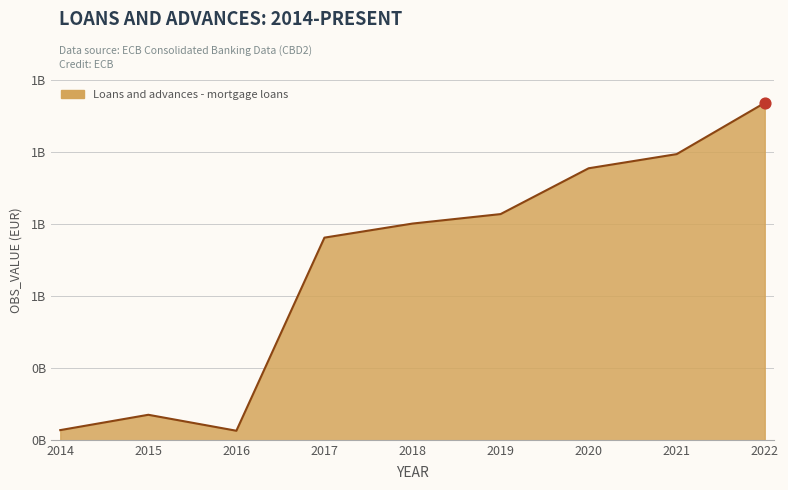

Between 2021 and 2015, which is larger?

2021